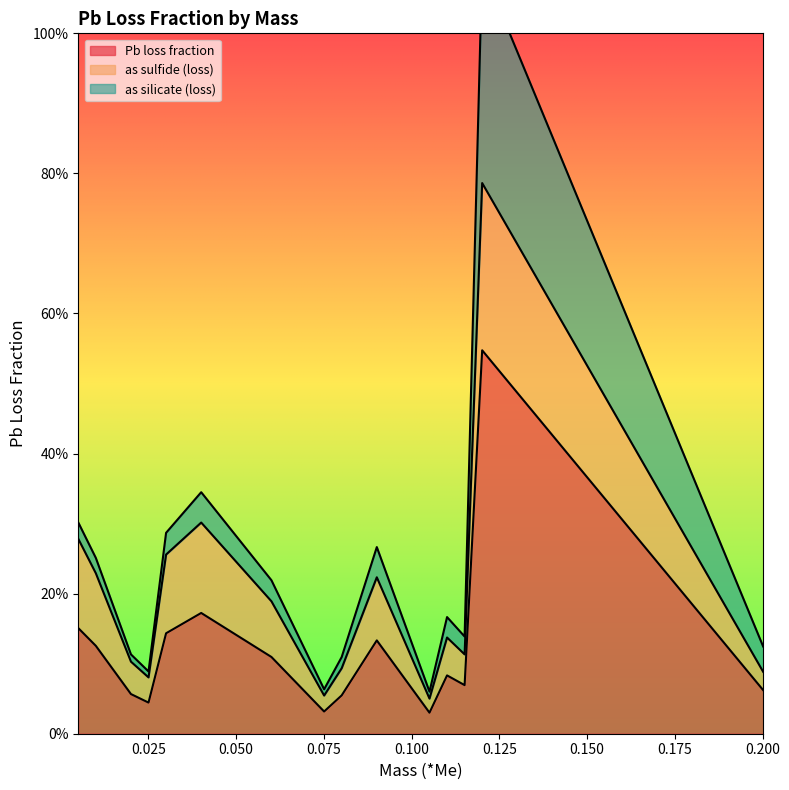

Which category has the highest value in the as silicate (loss) series?

0.12010933333333333